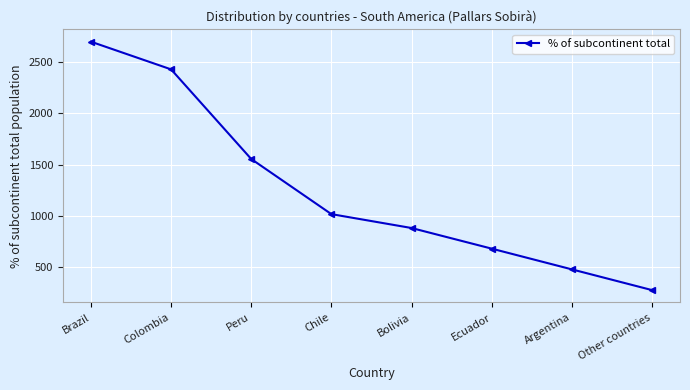

Does the chart have visible grid lines?

Yes